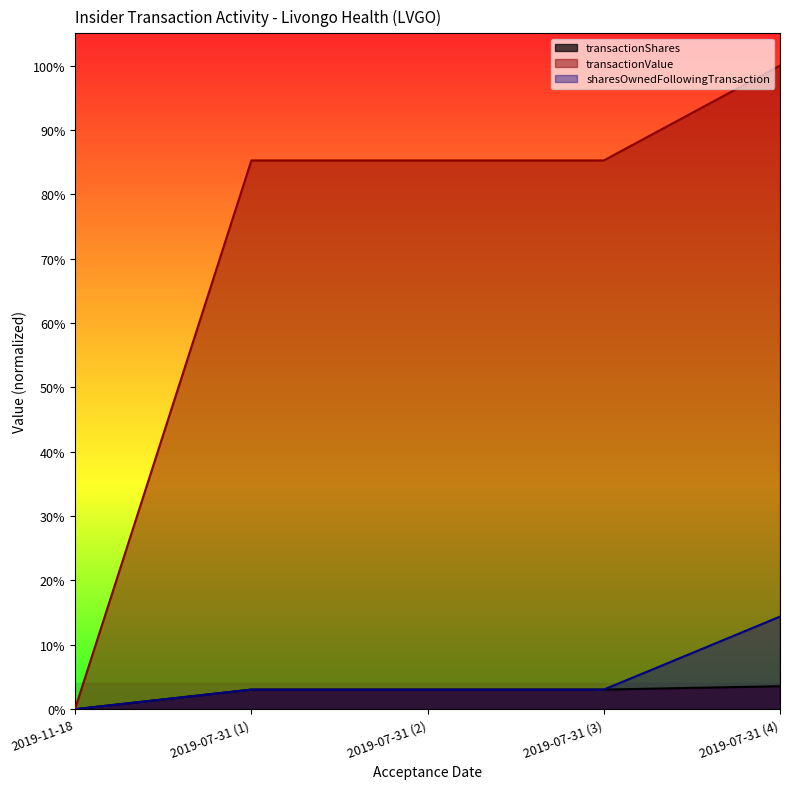

Rank the categories by transactionValue value from highest to lowest.

2019-07-31 (4), 2019-07-31 (1), 2019-07-31 (2), 2019-07-31 (3), 2019-11-18